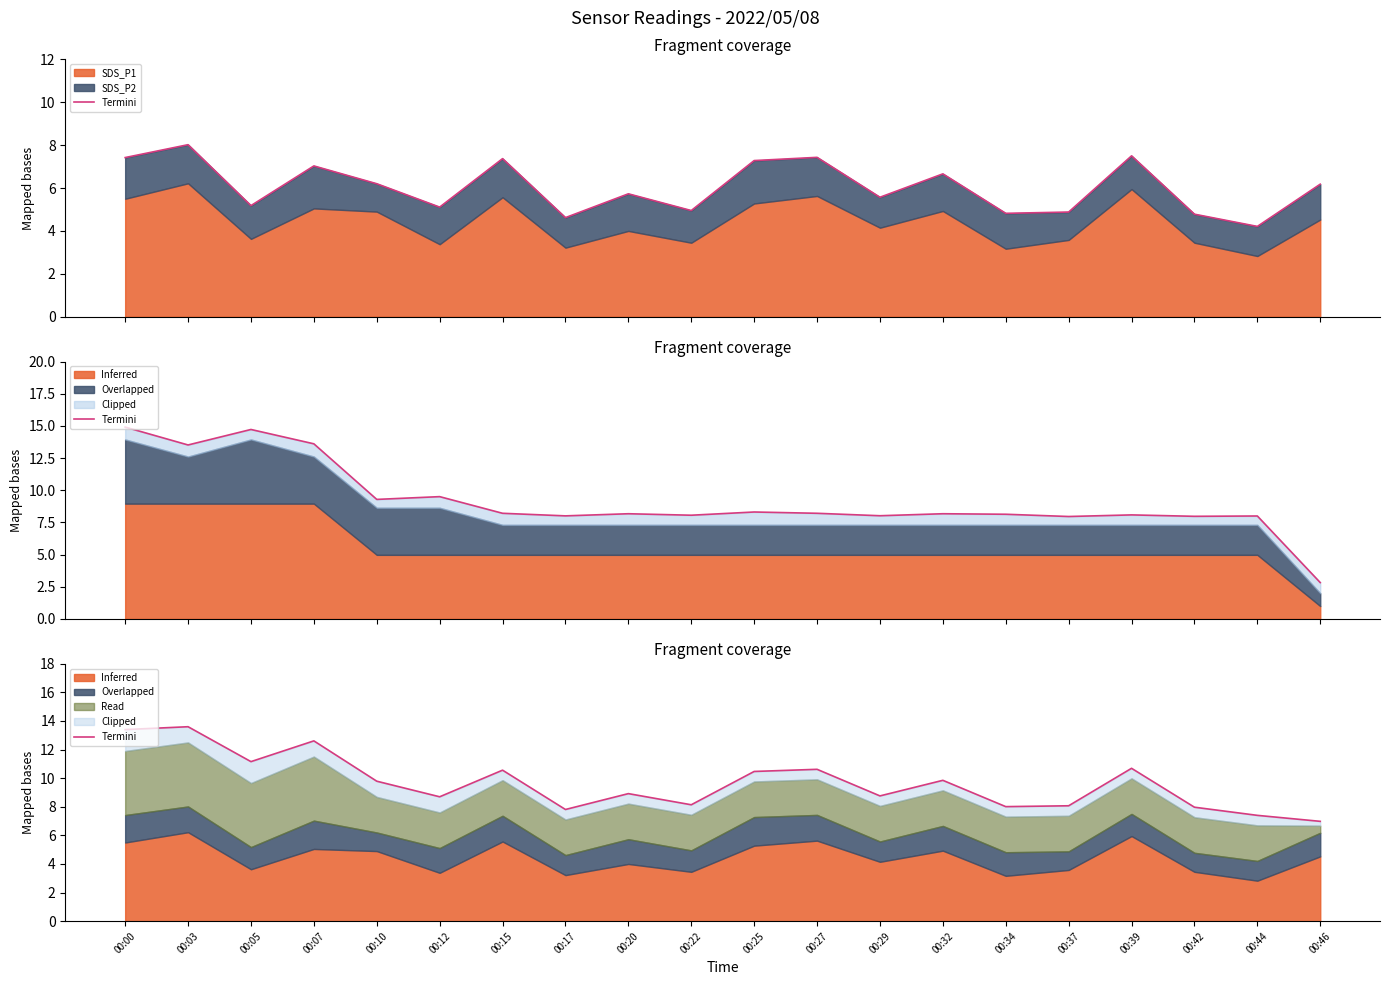

Where does the data first go above 9?

00:00